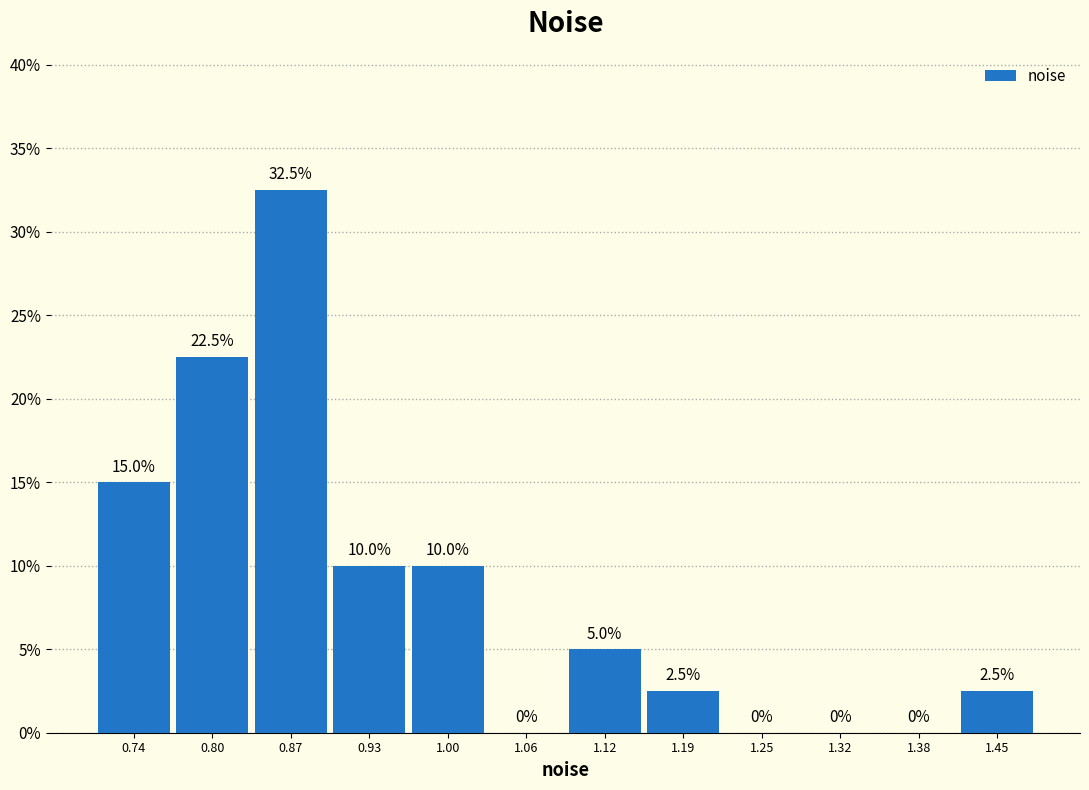

Reading left to right, transcribe this chart: for each bar, give the range it covers on the x-axis and its height. The bar edges are not printed on the chart, so give them approximately, as read against the axis.

0.70 to 0.77: 15.0
0.77 to 0.83: 22.5
0.83 to 0.90: 32.5
0.90 to 0.96: 10.0
0.96 to 1.03: 10.0
1.03 to 1.09: 0.0
1.09 to 1.16: 5.0
1.16 to 1.22: 2.5
1.22 to 1.29: 0.0
1.29 to 1.35: 0.0
1.35 to 1.42: 0.0
1.42 to 1.48: 2.5